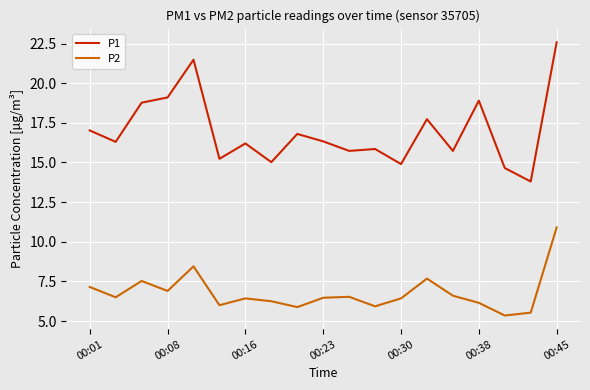

What is the highest value of the P1 series?

22.6